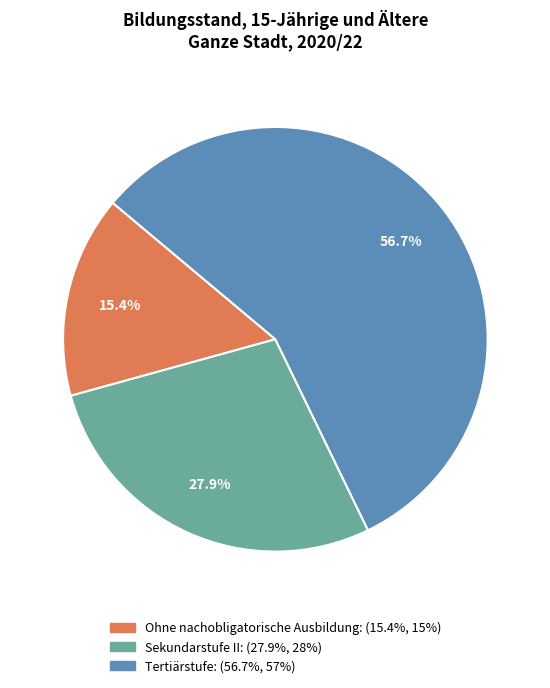

To the nearest percent, what portion does Tertiärstufe represent?

57%